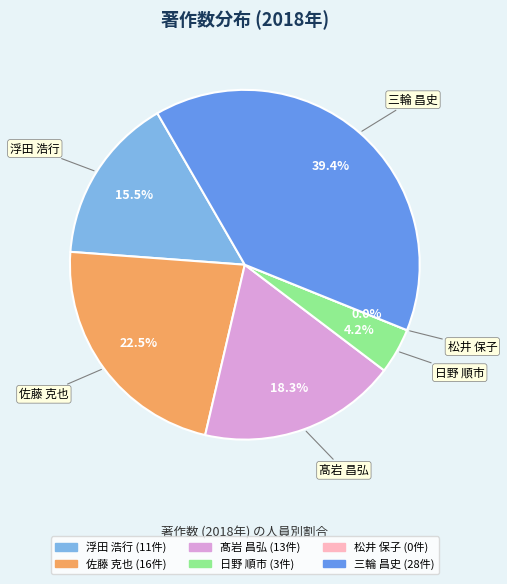

How many slices are in this pie chart?

6